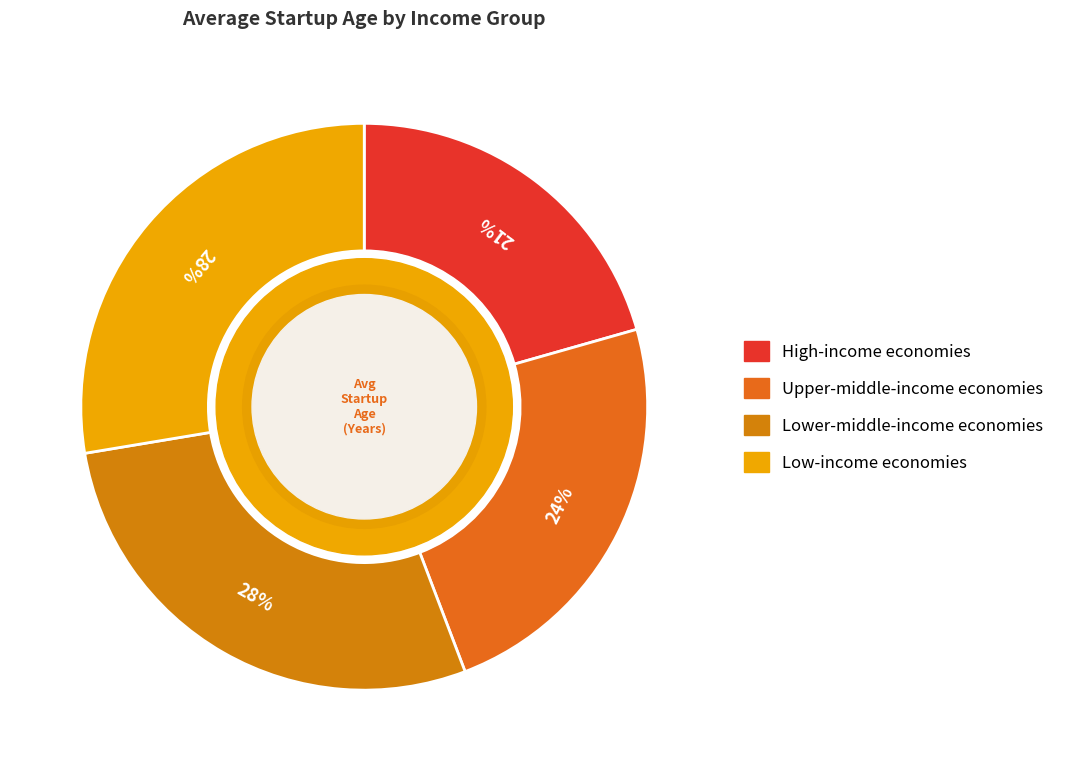

To the nearest percent, what is the combined percentage of Lower-middle-income economies and High-income economies?

49%